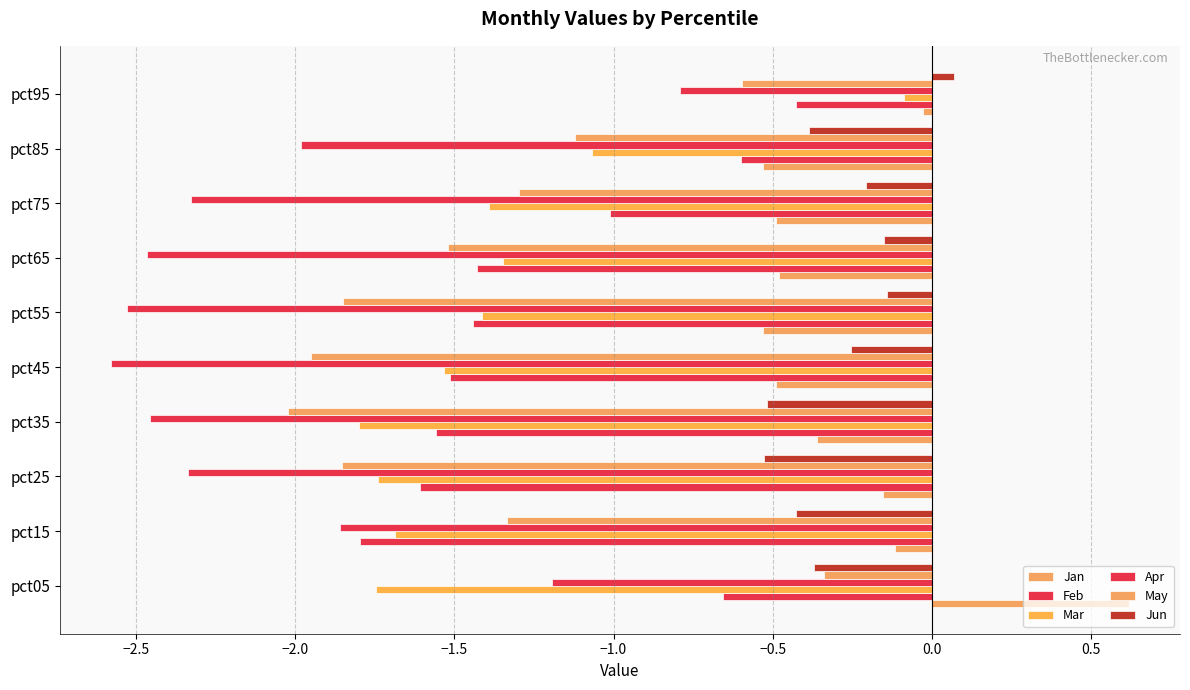

What is the value of the Jan bar at the 1st from the left?

0.6